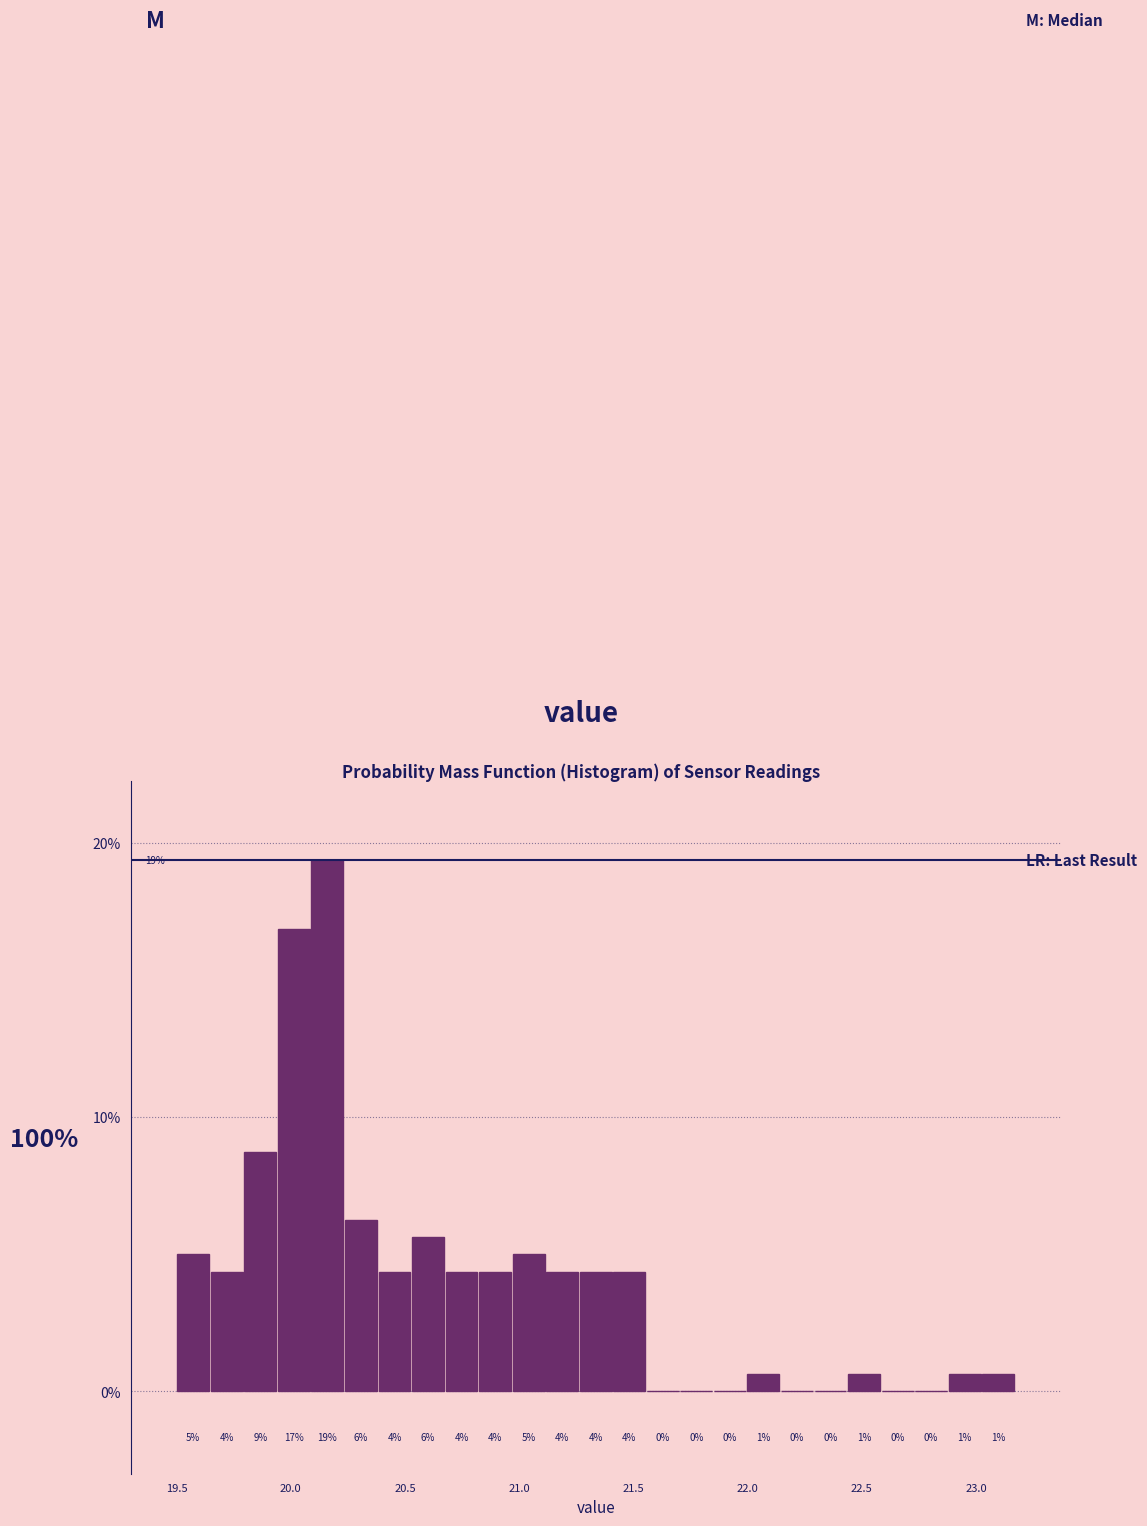

Around what value on the x-axis is the tallest bar? Give the approximate position of its centre, as read against the axis.

20.15